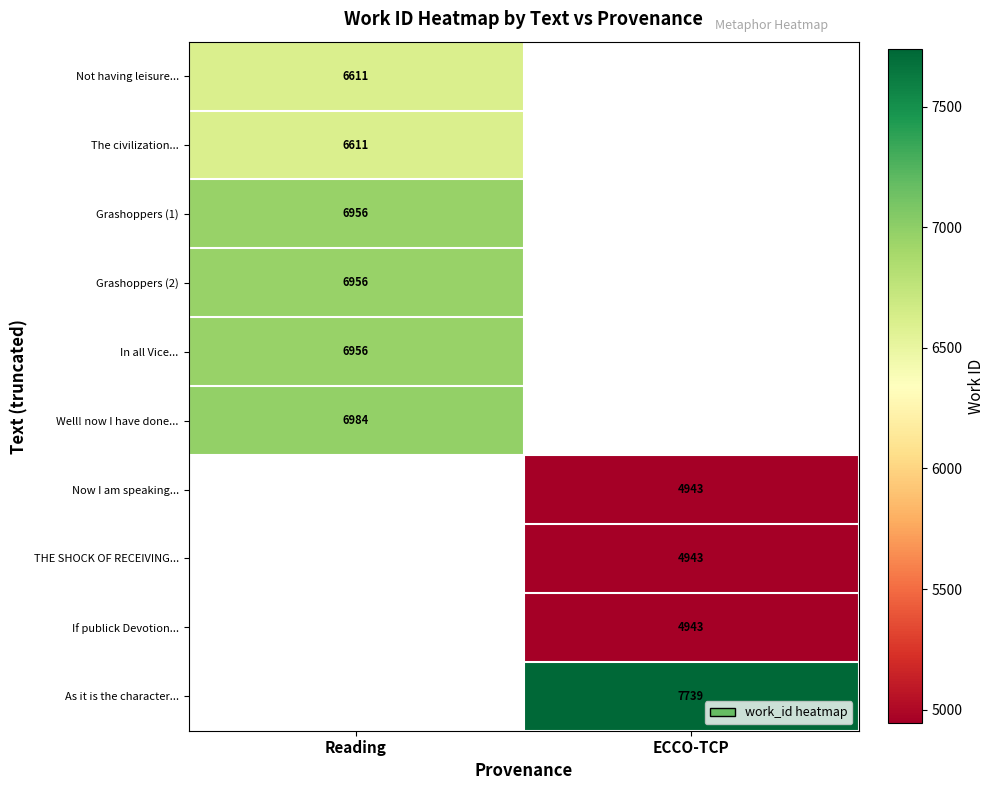

Count the number of data series in this chart.

10